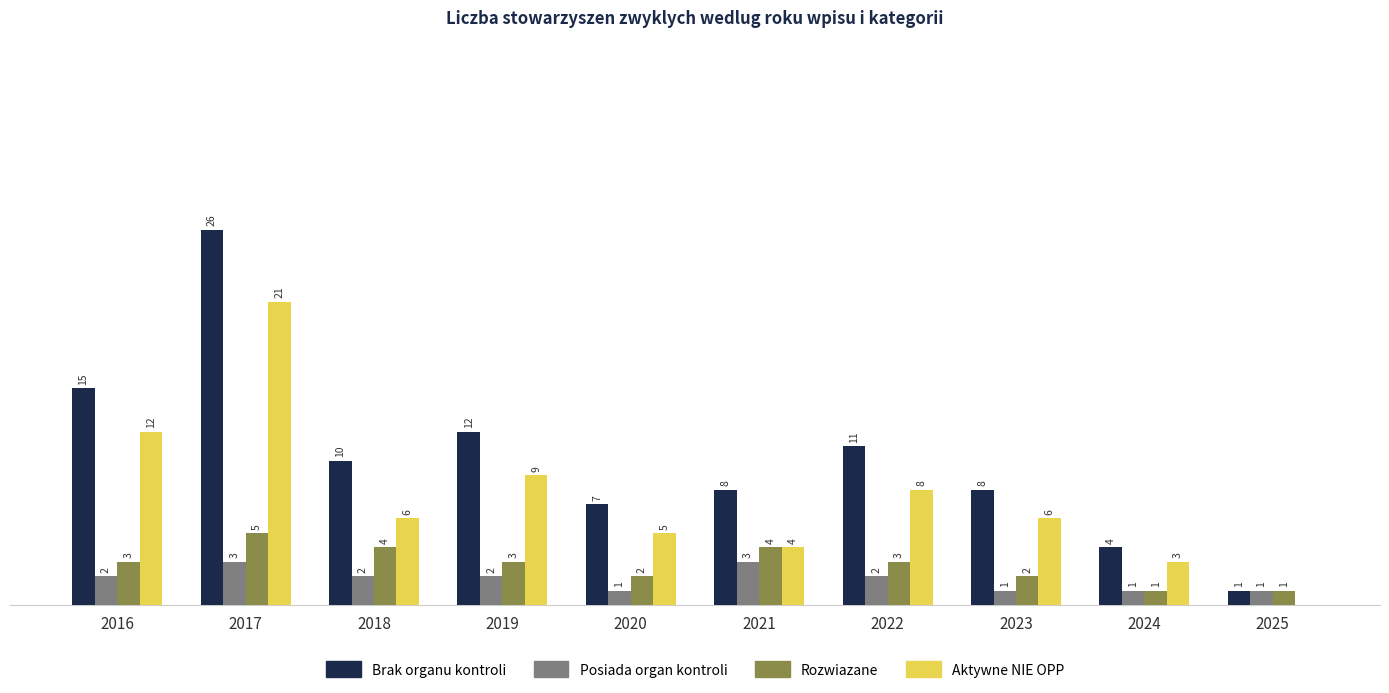

Which series has the largest total across all categories?

Brak organu kontroli